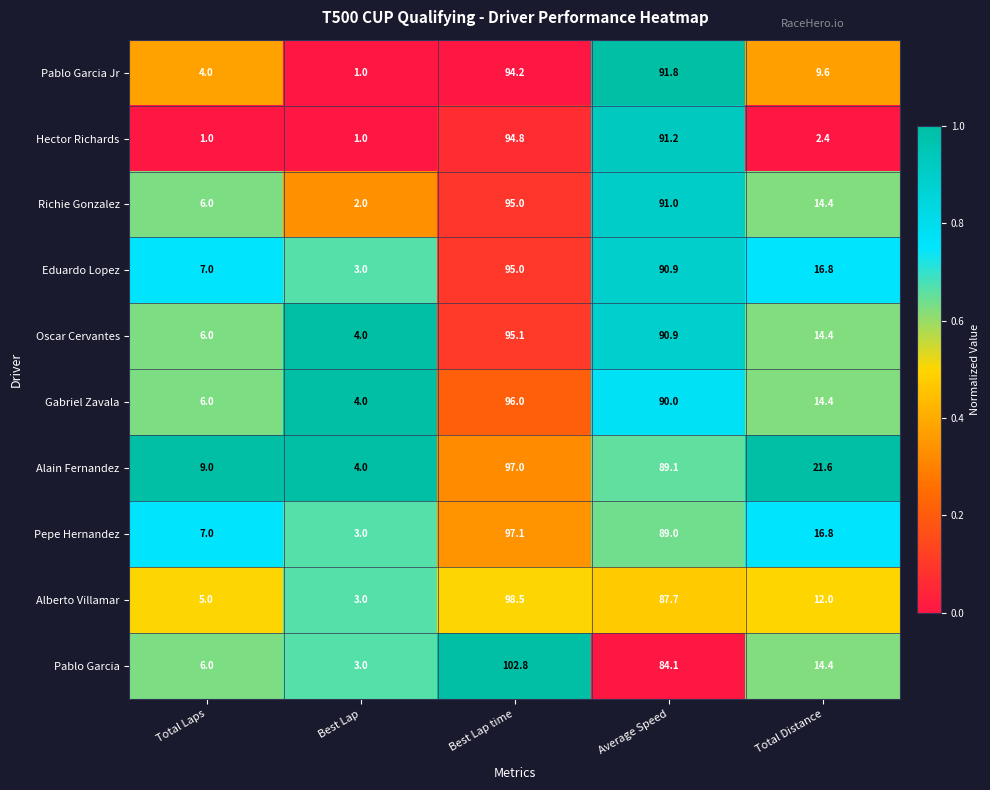

Is the value of Alain Fernandez at Total Distance greater than the value of Alberto Villamar at Best Lap?

Yes